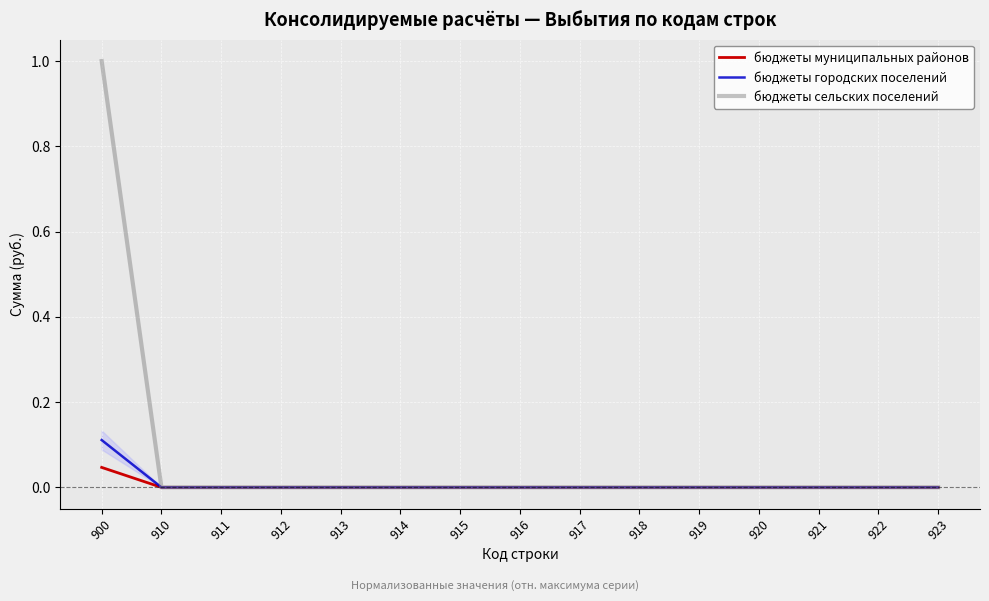

Which category has the lowest value across all series?

910